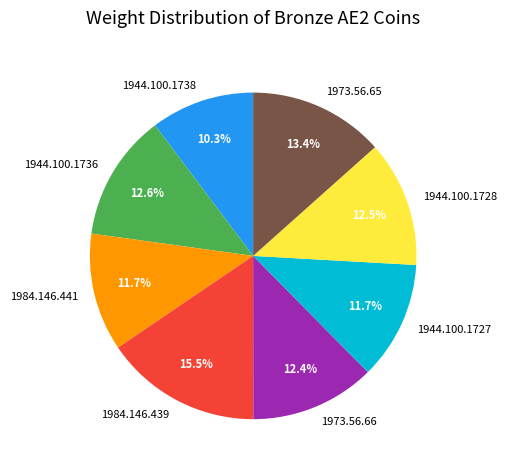

Is there any slice that represents more than half of the pie?

No